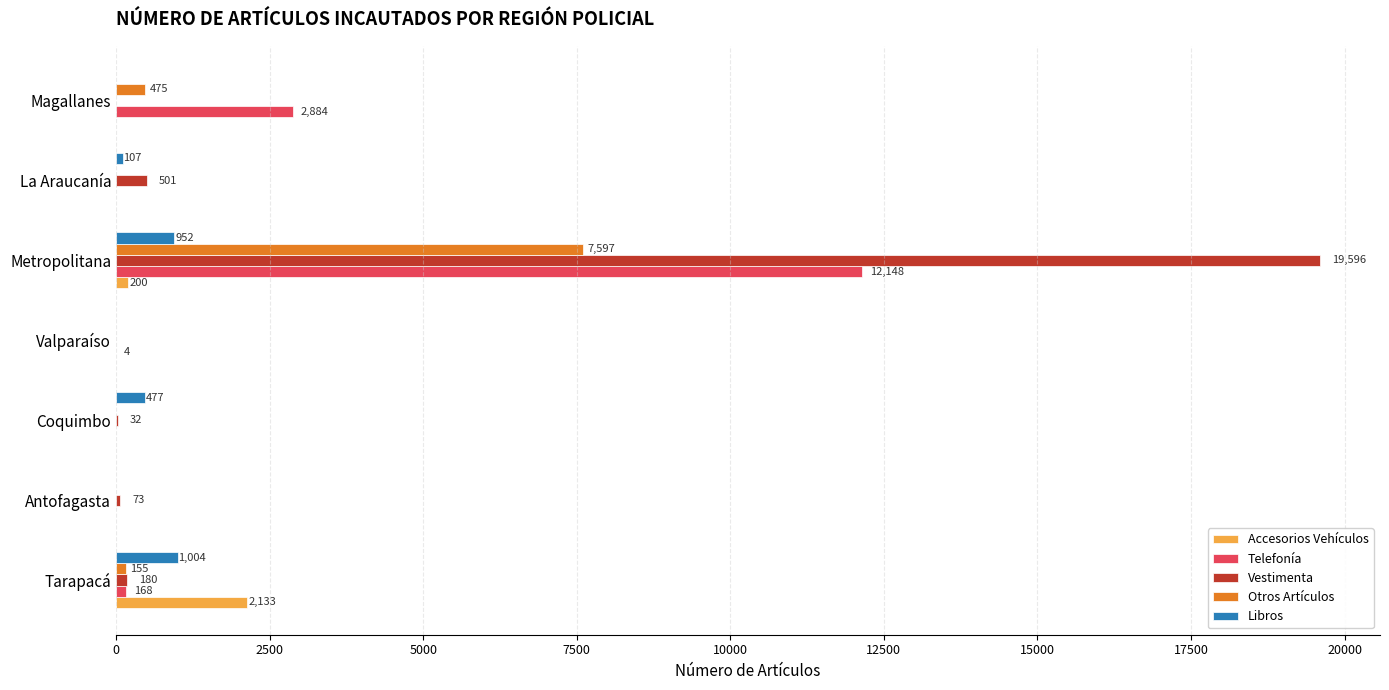

Between Metropolitana and La Araucanía, which series saw the biggest shift?

Vestimenta